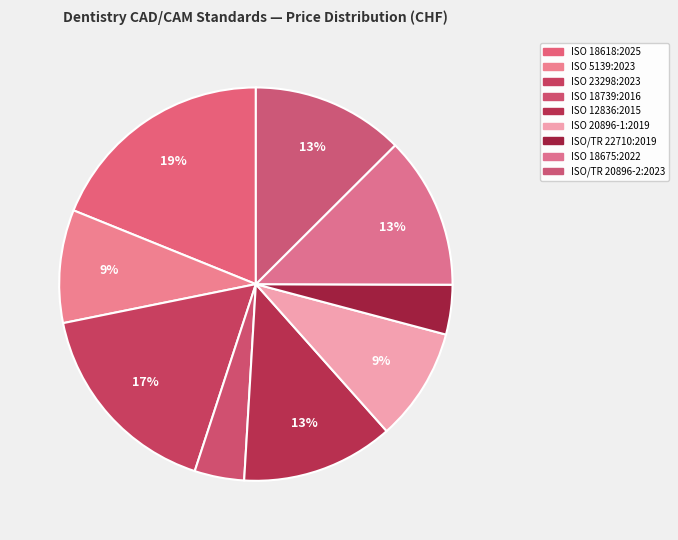

How many segments does this pie chart have?

9